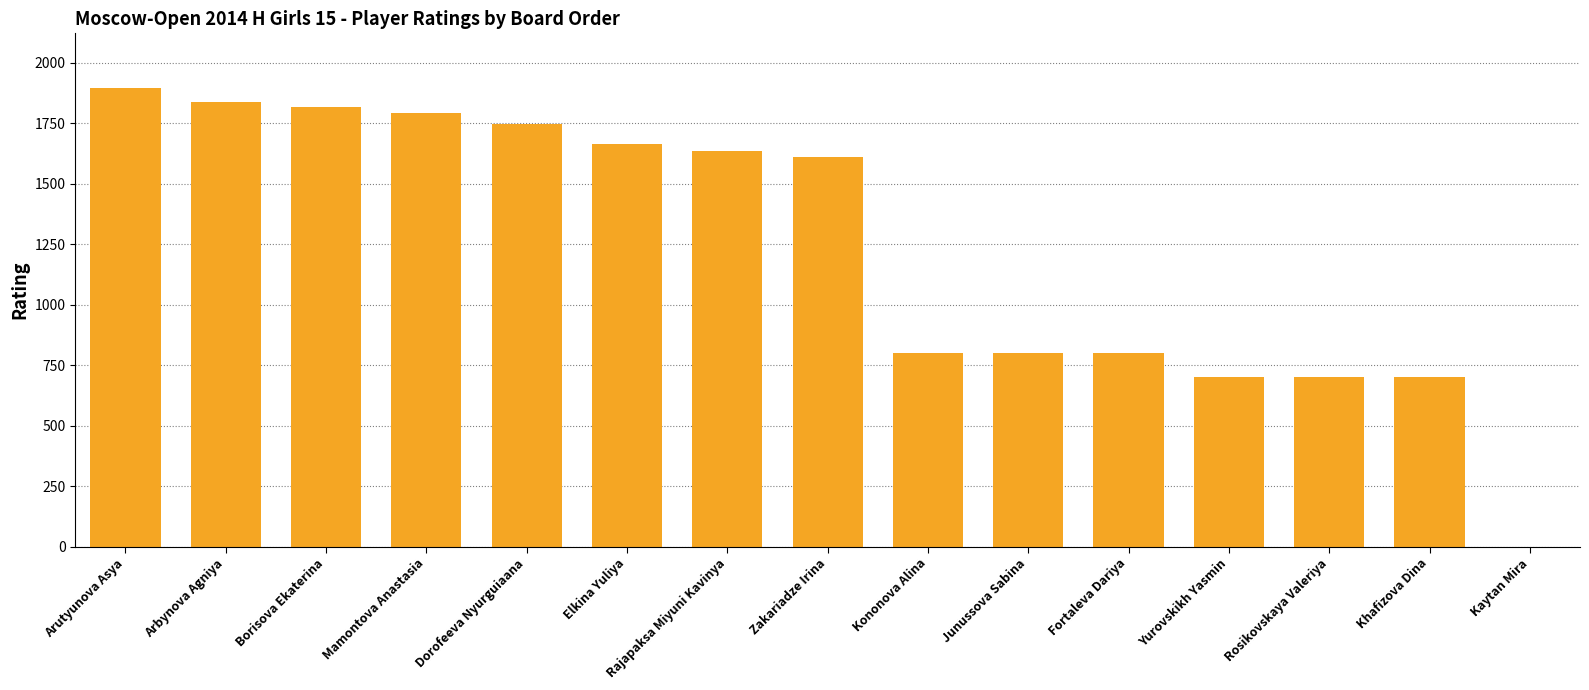

What is the maximum value shown in the chart?

1894